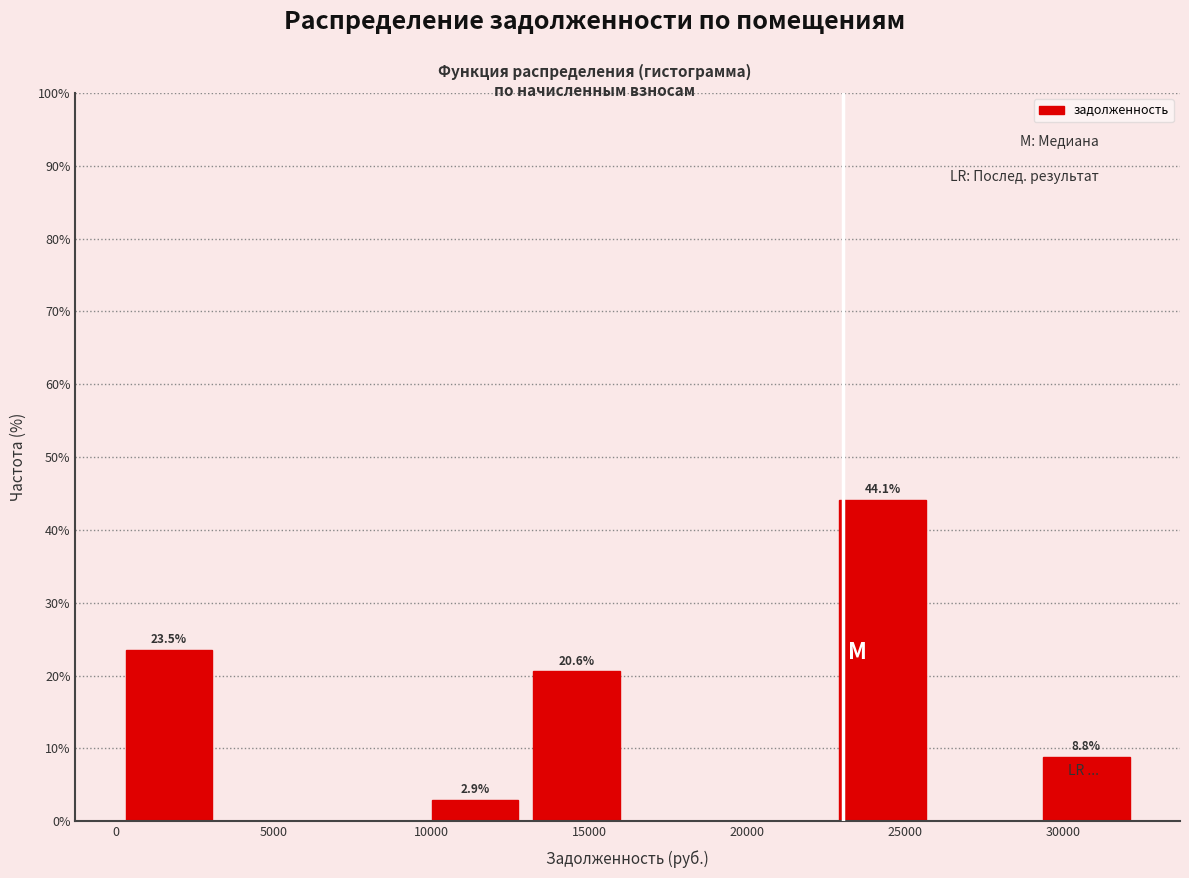

Which range on the x-axis has the tallest bar?

22500 to 26000